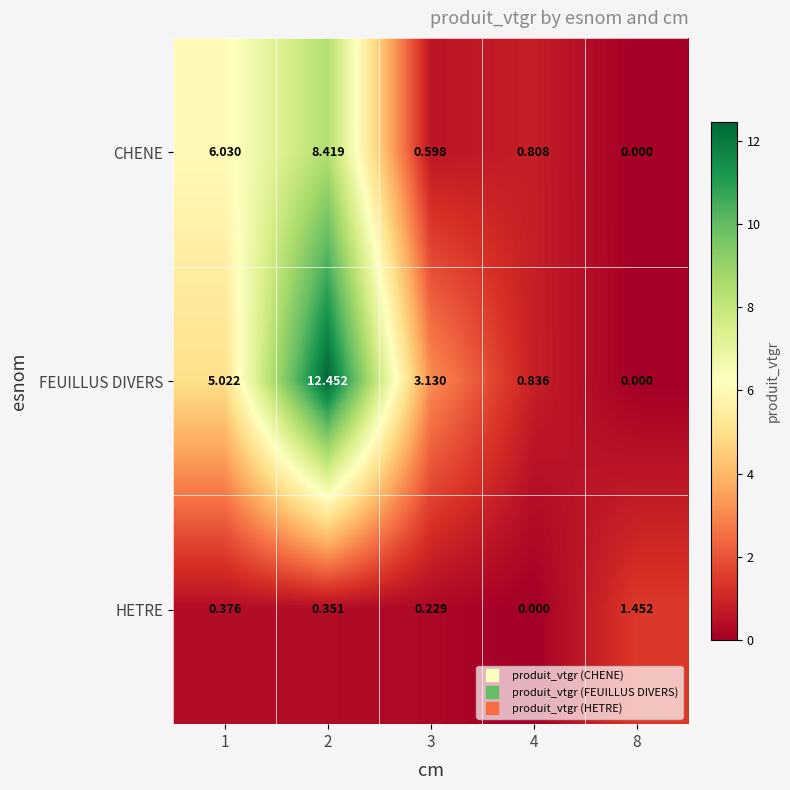

Is the value of CHENE at 8 greater than the value of HETRE at 8?

No